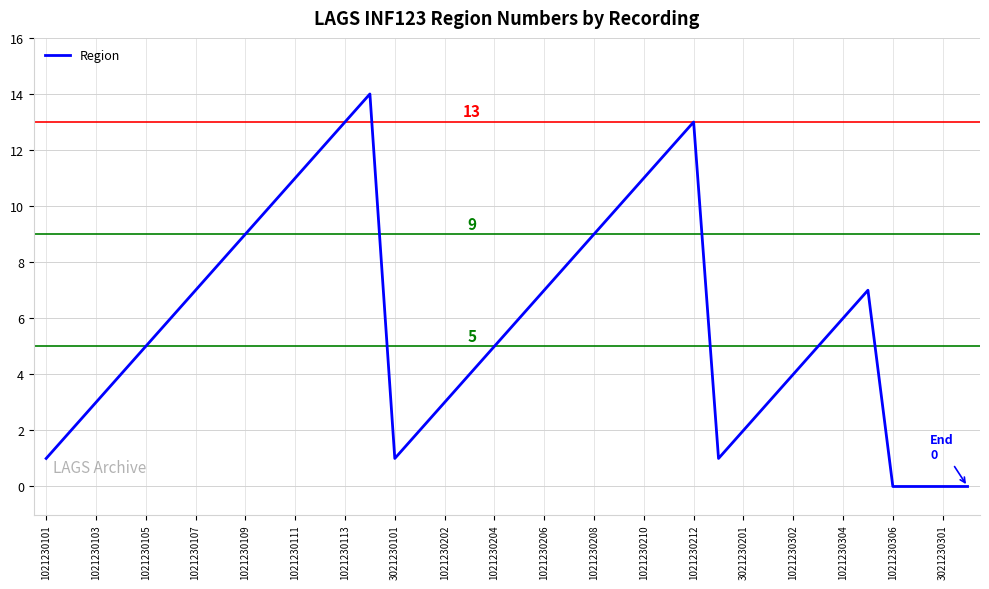

What is the maximum value shown in the chart?

14